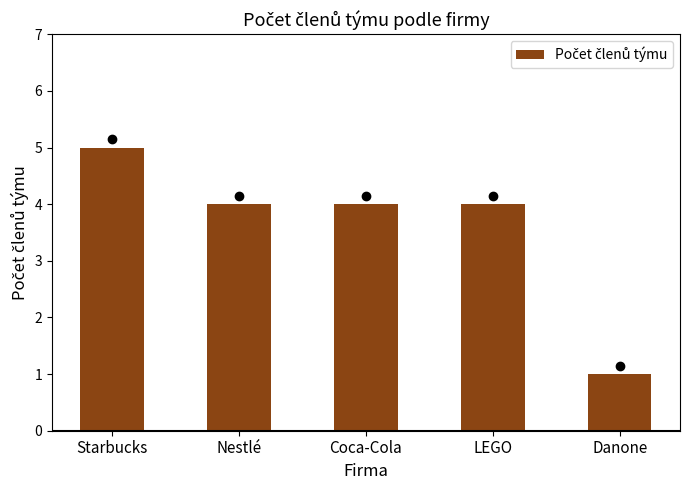

How many distinct data groups are displayed?

1